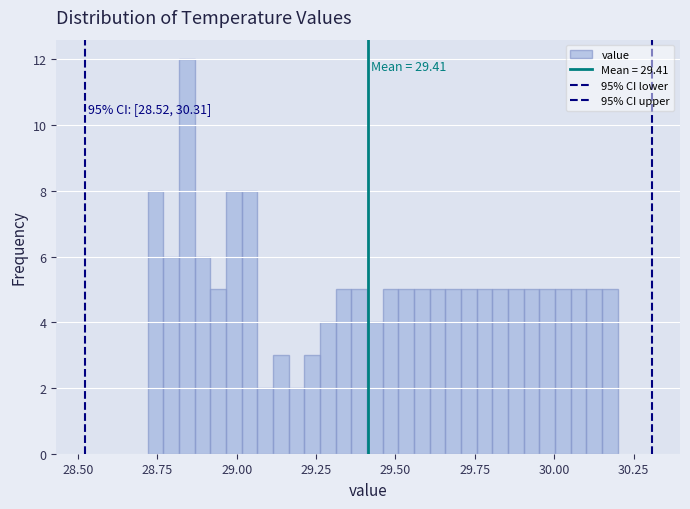

Read against the x-axis, roughly where is the centre of the tallest bar?

28.85